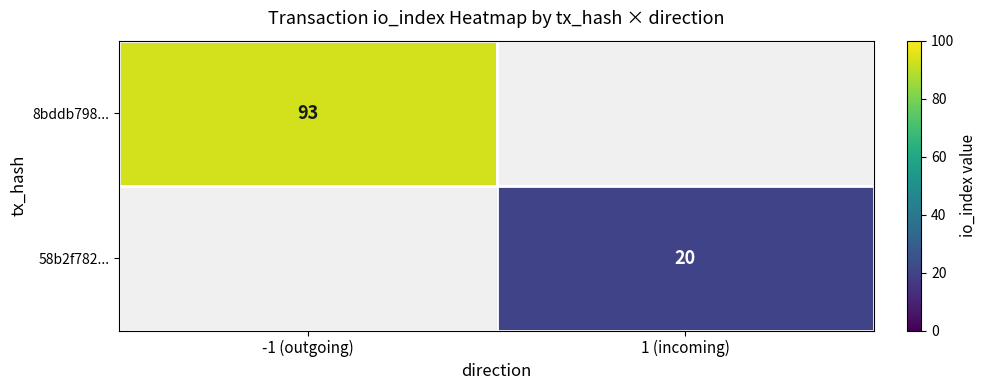

The 58b2f782... series shows 20 at 1 (incoming). True or false?

True